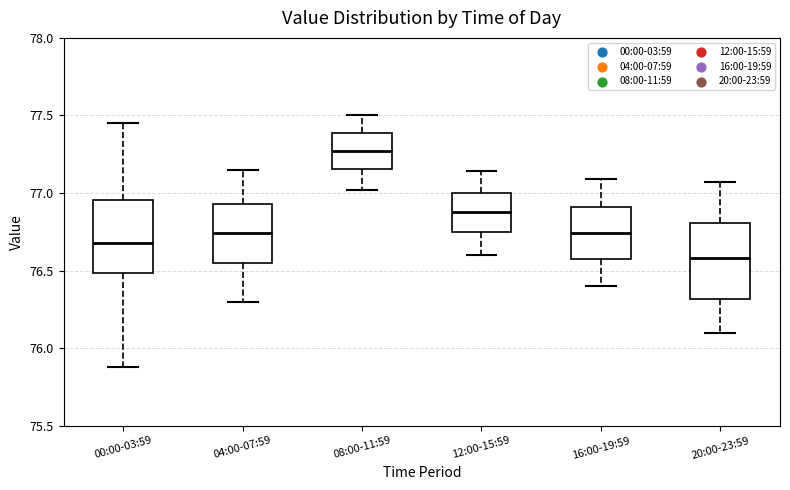

Which box's median line is the highest?

08:00-11:59